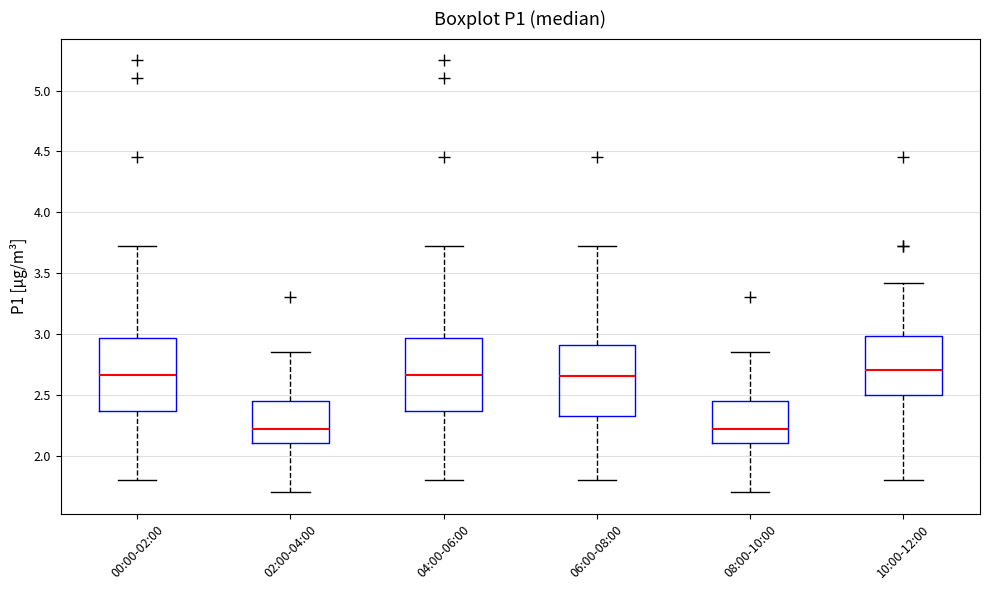

Reading left to right, read every box against the y-axis: the position of its median line, the range the box covers, and the ends of its whiskers. The values are not printed on the chart, so give them approximately, as read against the axis.

00:00-02:00: median 2.65, box 2.35 to 2.95, whiskers 1.80 to 3.70
02:00-04:00: median 2.20, box 2.10 to 2.45, whiskers 1.70 to 2.85
04:00-06:00: median 2.65, box 2.35 to 2.95, whiskers 1.80 to 3.70
06:00-08:00: median 2.65, box 2.30 to 2.90, whiskers 1.80 to 3.70
08:00-10:00: median 2.20, box 2.10 to 2.45, whiskers 1.70 to 2.85
10:00-12:00: median 2.70, box 2.50 to 3.00, whiskers 1.80 to 3.40